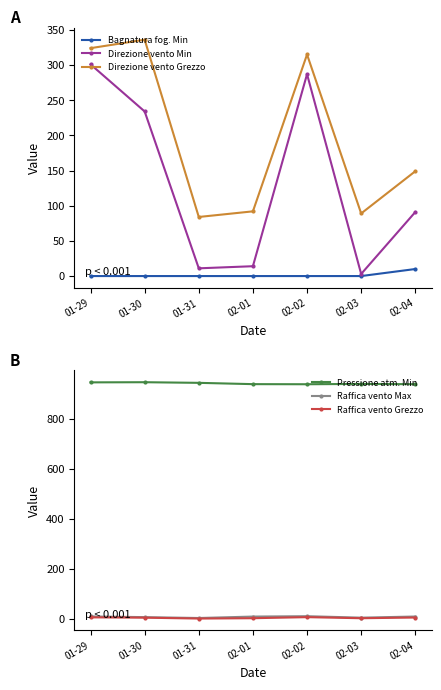

What is the value of the Pressione atm. Min point at the 3rd from the left?

942.8